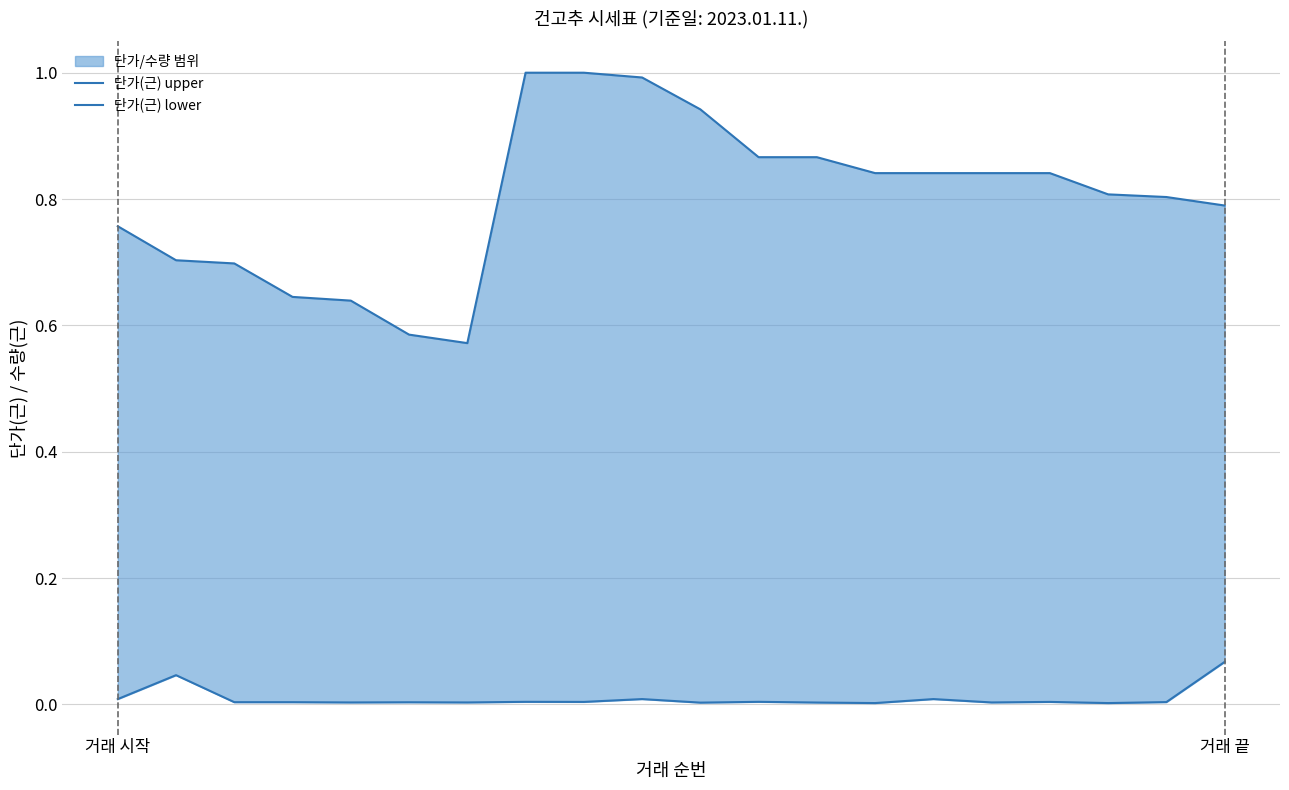

At which category does 단가(근) upper reach its first local valley?

6